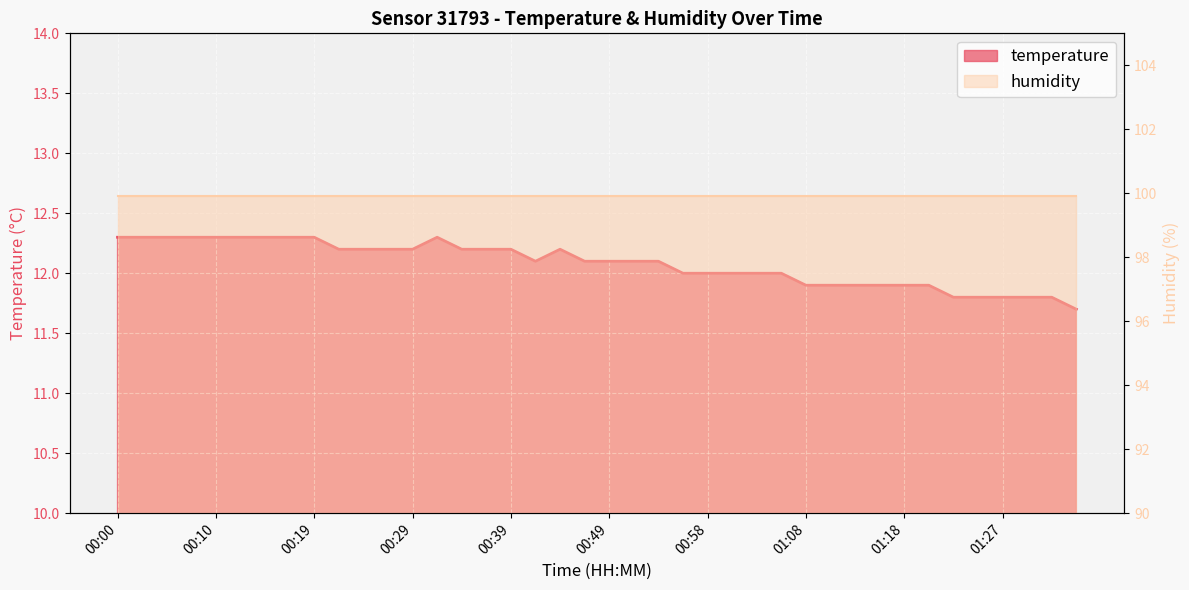

Which category has the lowest value across all series?

01:35